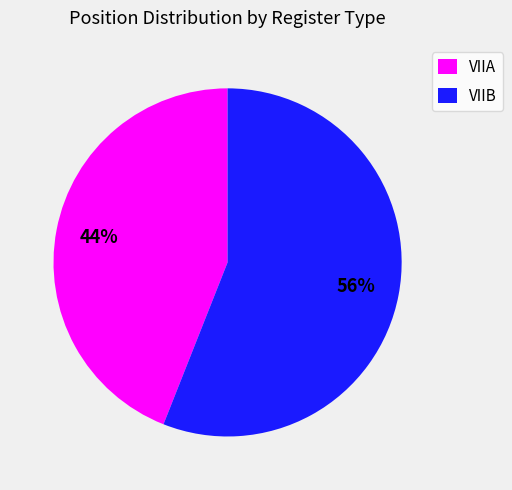

Which slice represents more than half of the pie?

VIIB